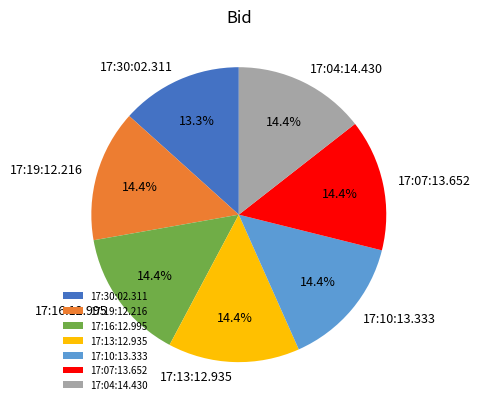

Combined, what portion of the pie is 17:07:13.652 and 17:13:12.935?

28.9%